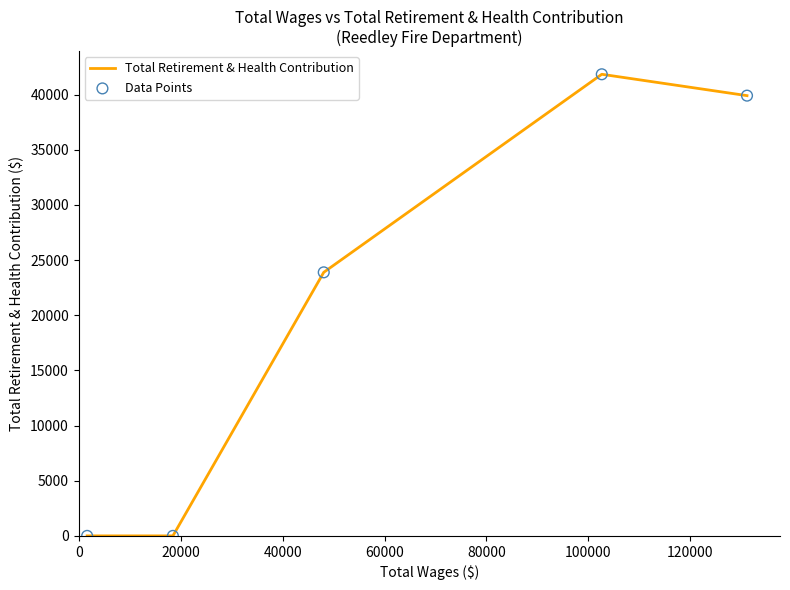

What is the difference between the maximum and minimum values?

41835